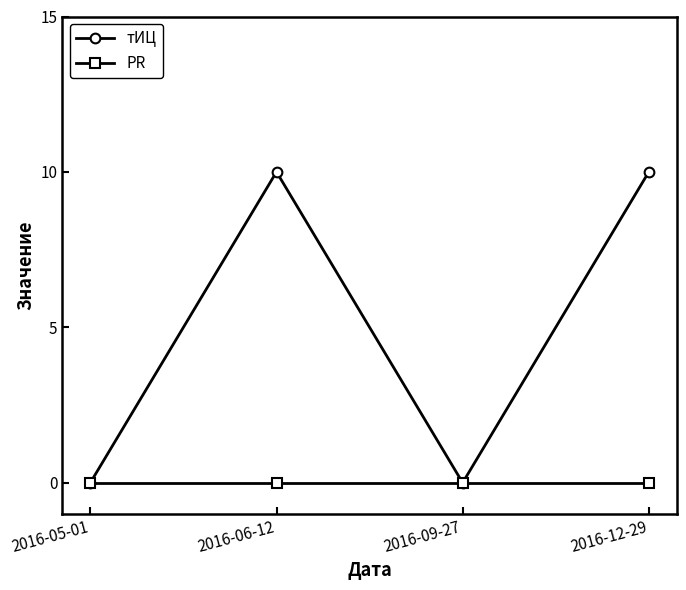

How many data points does each series have?

4